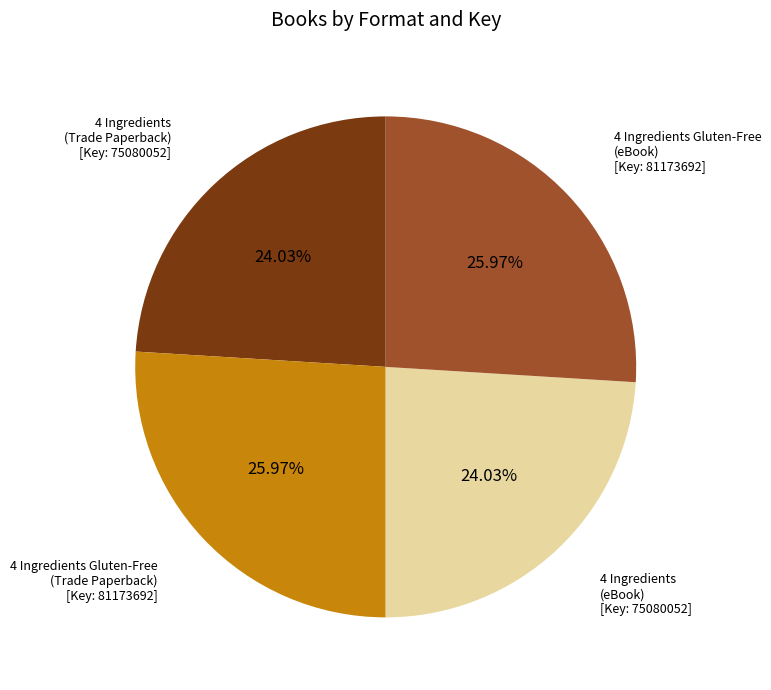

Is there any slice that represents more than half of the pie?

No